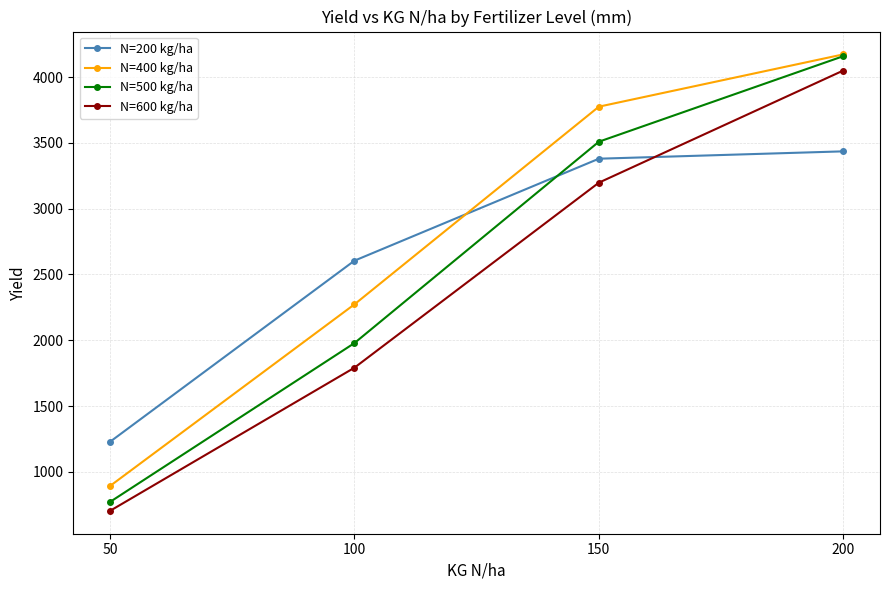

True or false: N=200 kg/ha and N=400 kg/ha cross at least once.

True